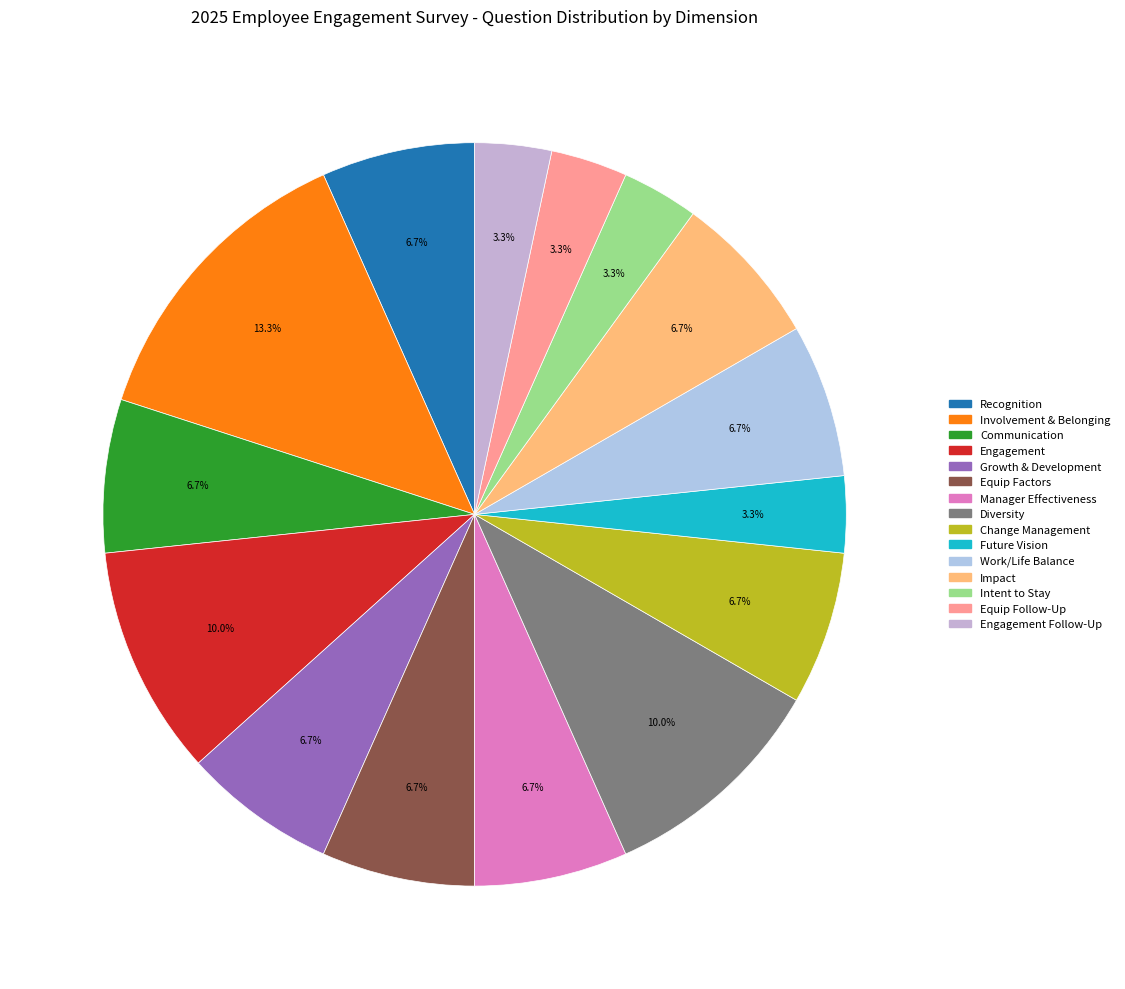

Count the number of slices in the pie.

15